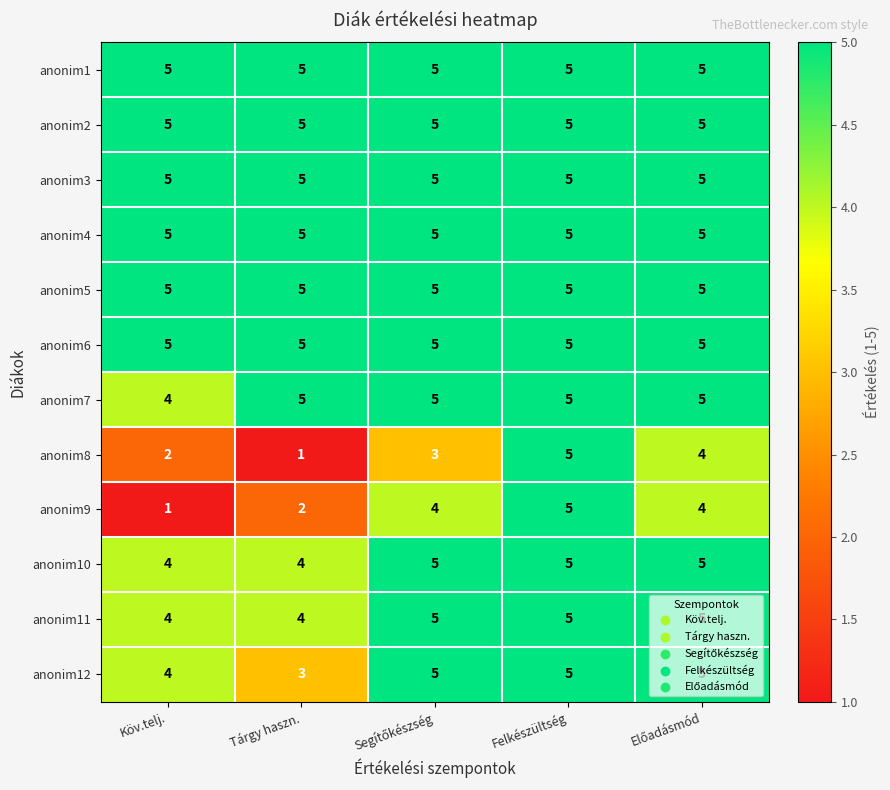

What is the maximum value shown in the chart?

5